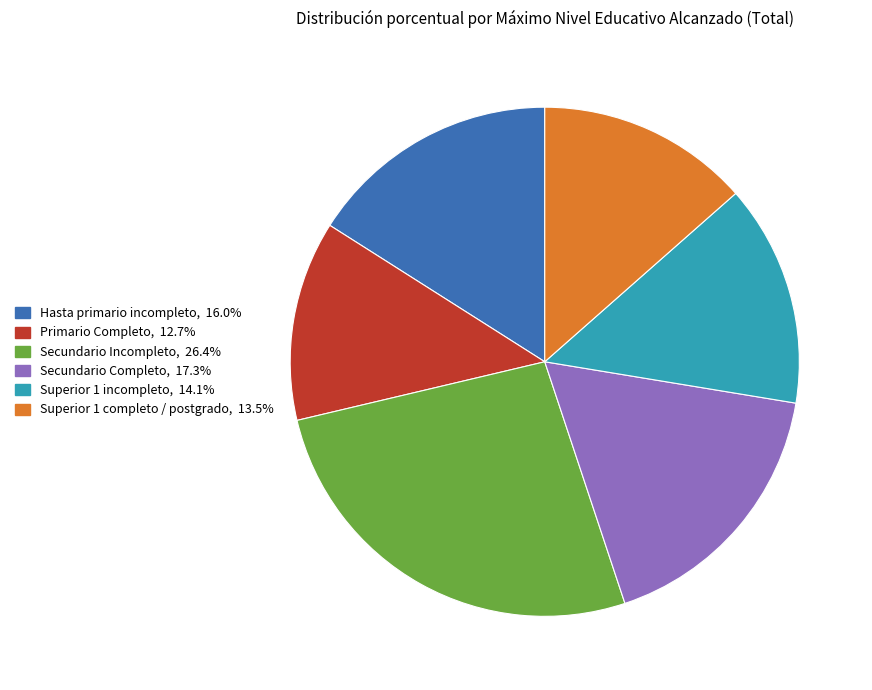

What is the largest slice in the pie chart?

Secundario Incompleto